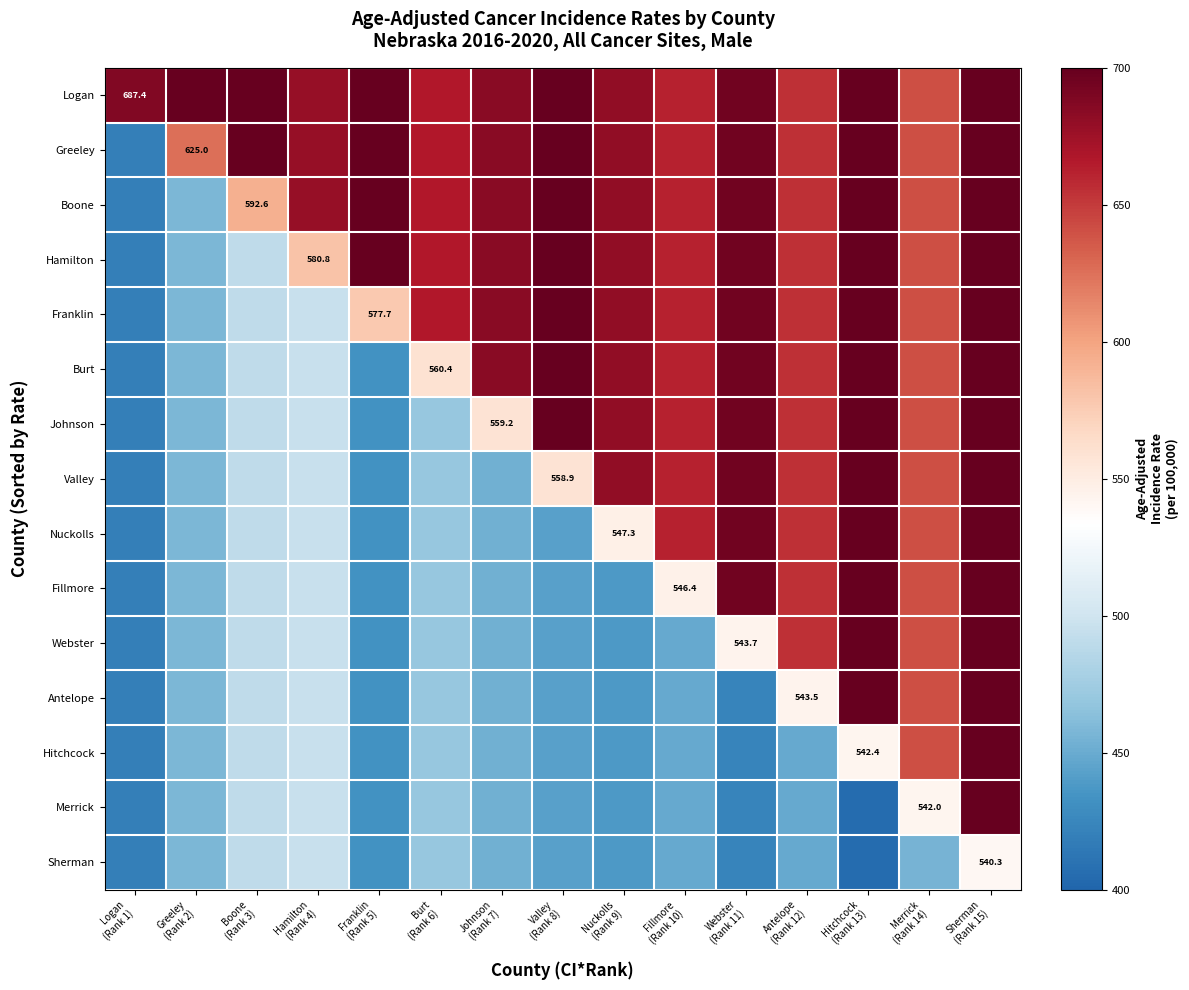

What is the total value across all series at Hitchcock
(Rank 13)?

9962.6